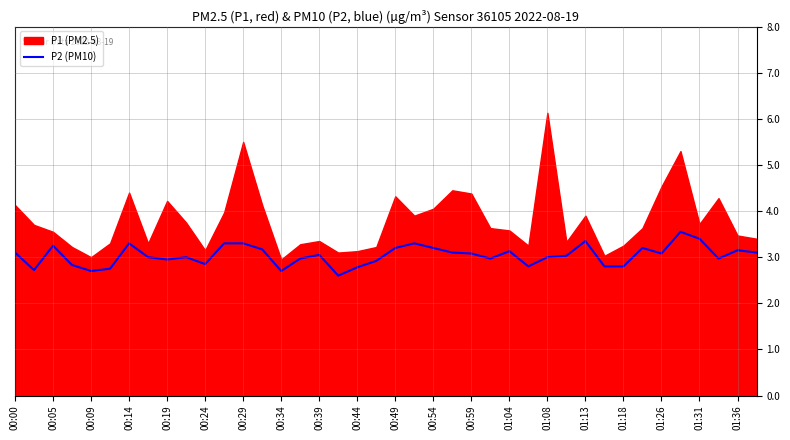

The value of P2 (PM10) at 01:36 is 1.0. True or false?

False